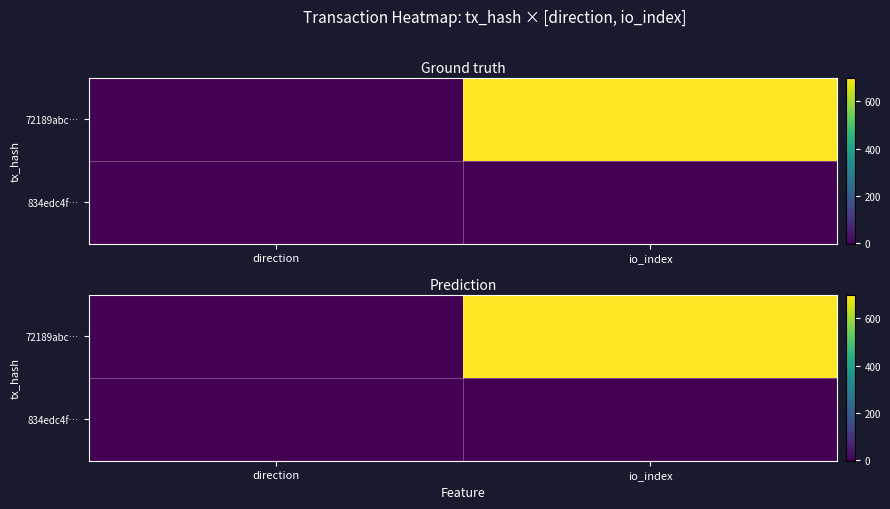

True or false: 834edc4f… has a value of 1.5 at direction.

False